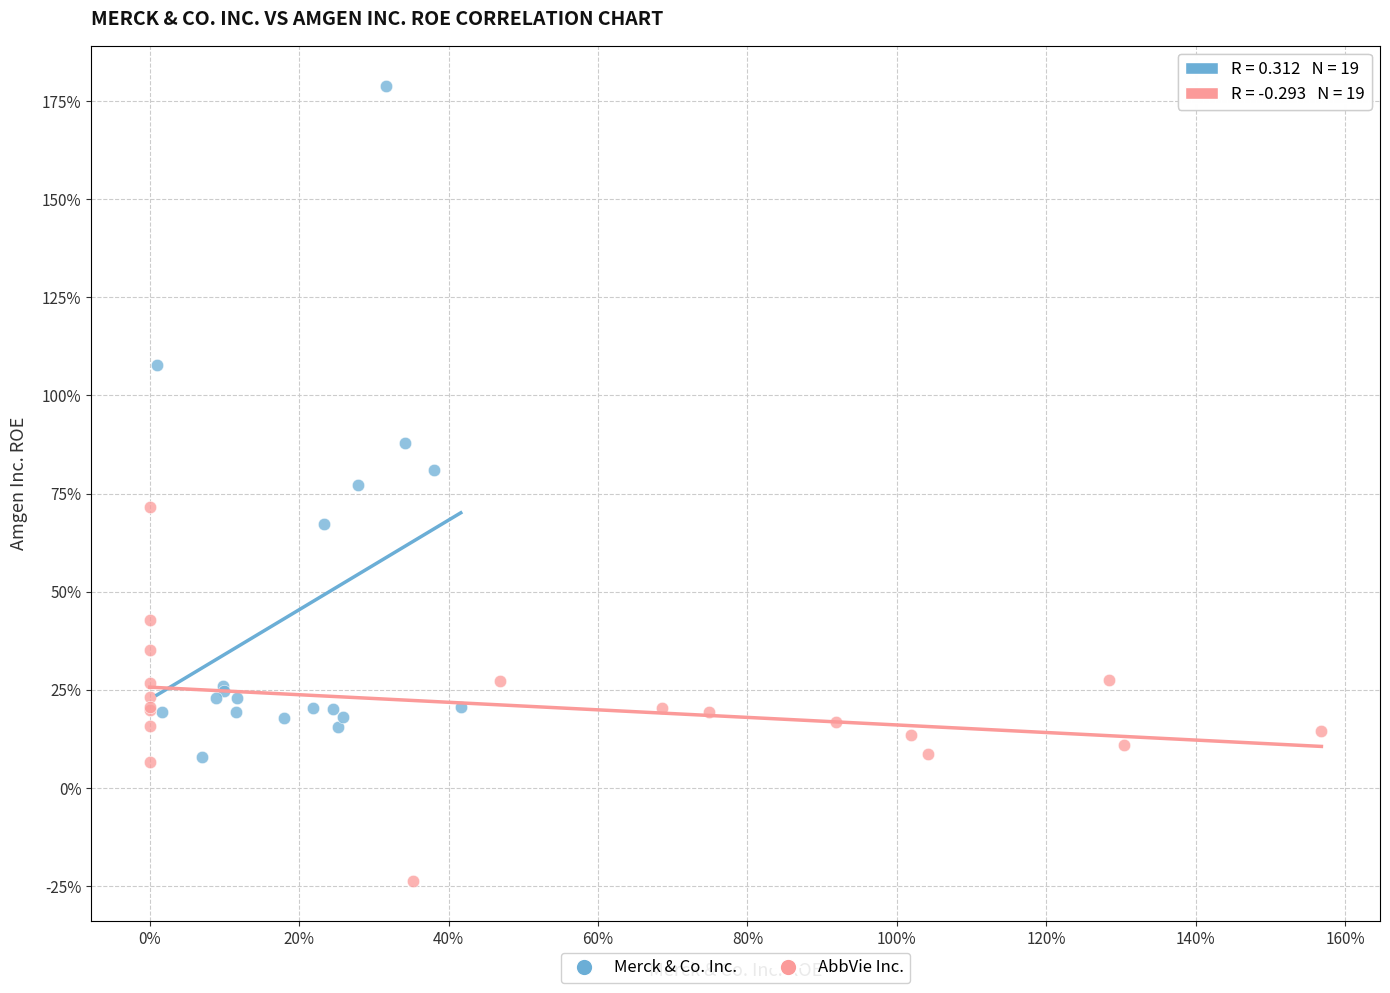

What are all the series names shown in the legend?

Merck & Co. Inc., AbbVie Inc.